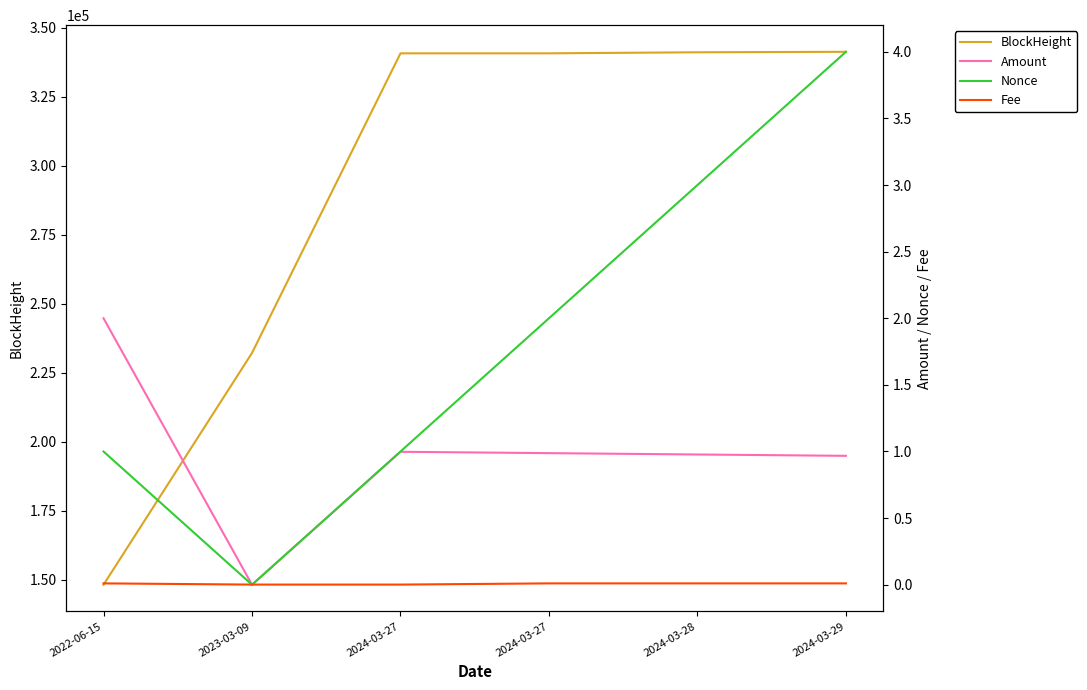

True or false: Fee has more than 0 points higher than both neighbors.

False